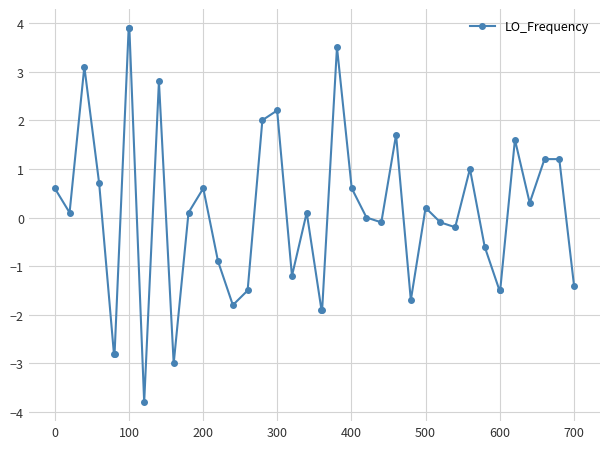

What is the value of the 40th point from the left?

-1.4